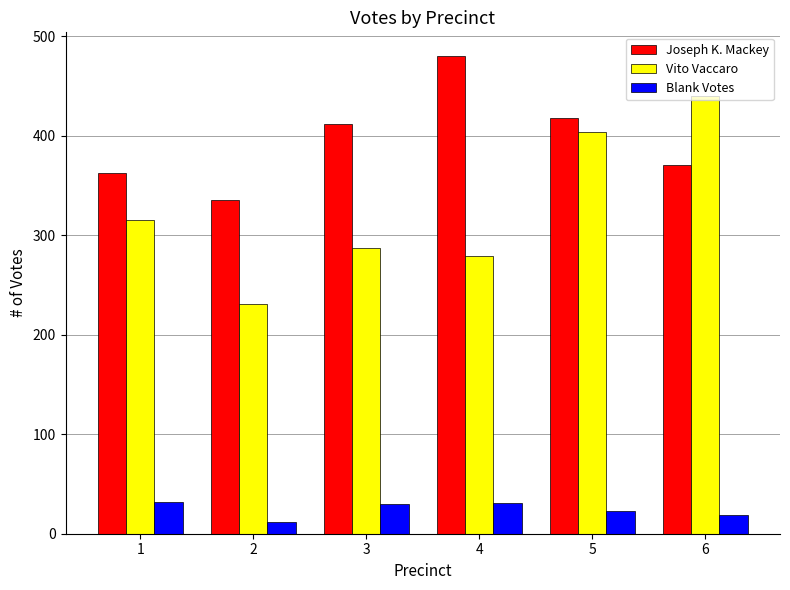

List the labels in order of Joseph K. Mackey value, smallest first.

2, 1, 6, 3, 5, 4